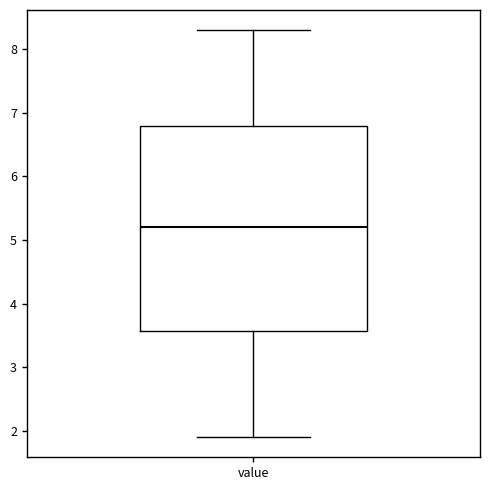

Read this box plot against the y-axis: the position of the median line, the range covered by the box, and the ends of both whiskers. The values are not printed on the chart, so give them approximately, as read against the axis.

median 5.2, box 3.6 to 6.8, whiskers 1.9 to 8.3